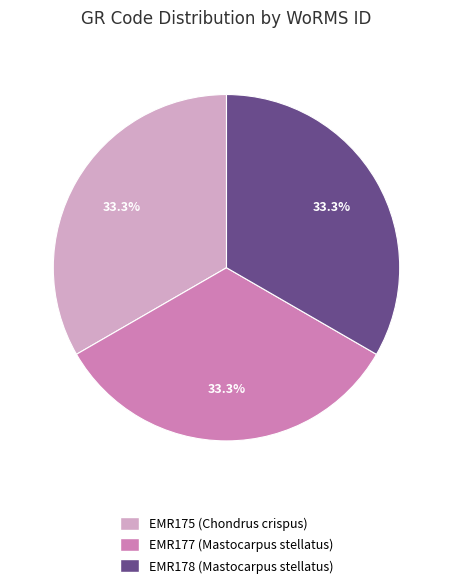

Is it true that EMR178 (Mastocarpus stellatus) is 21% of the pie?

False